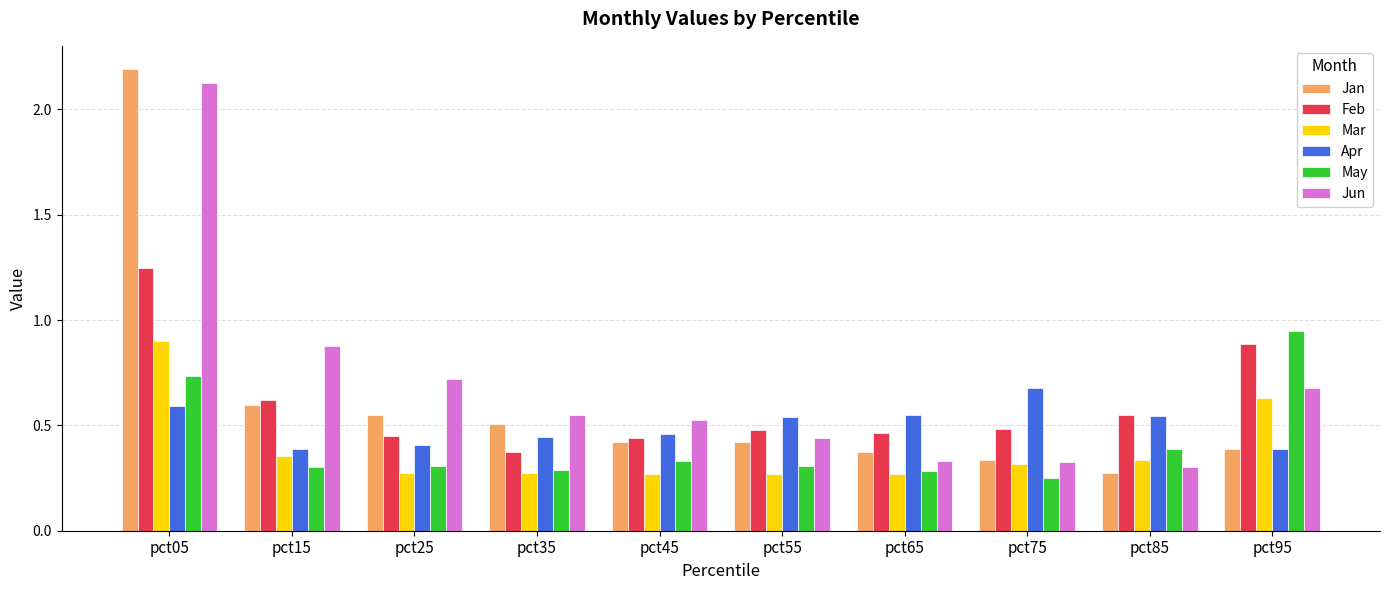

What is the maximum value for Jan?

2.2